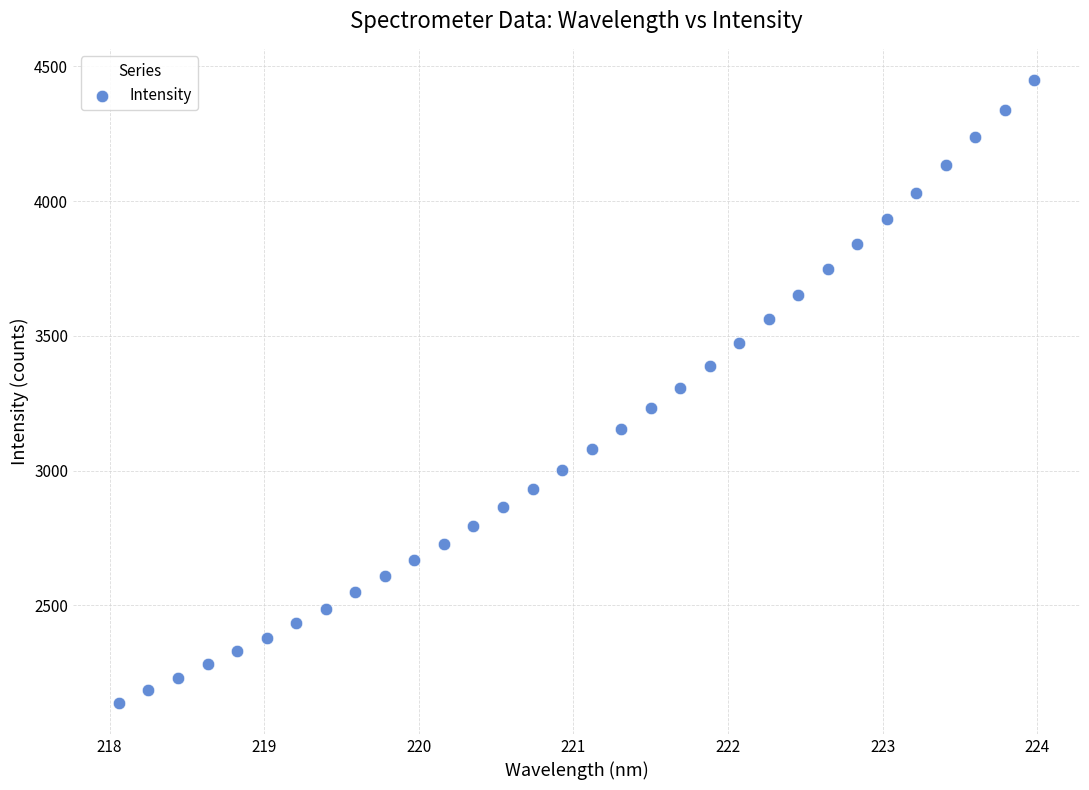

What is the range of X values (max minus min)?

5.9